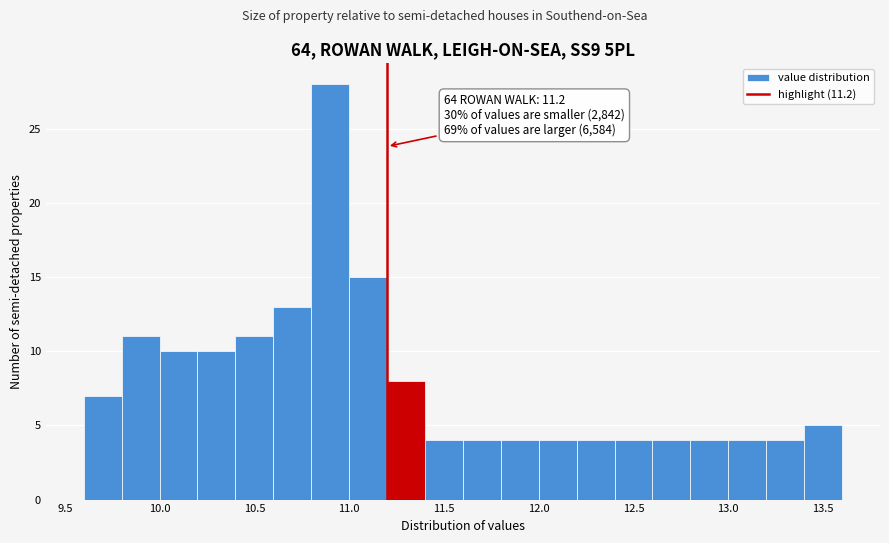

Over which range of the x-axis is the bar tallest?

10.8 to 11.0